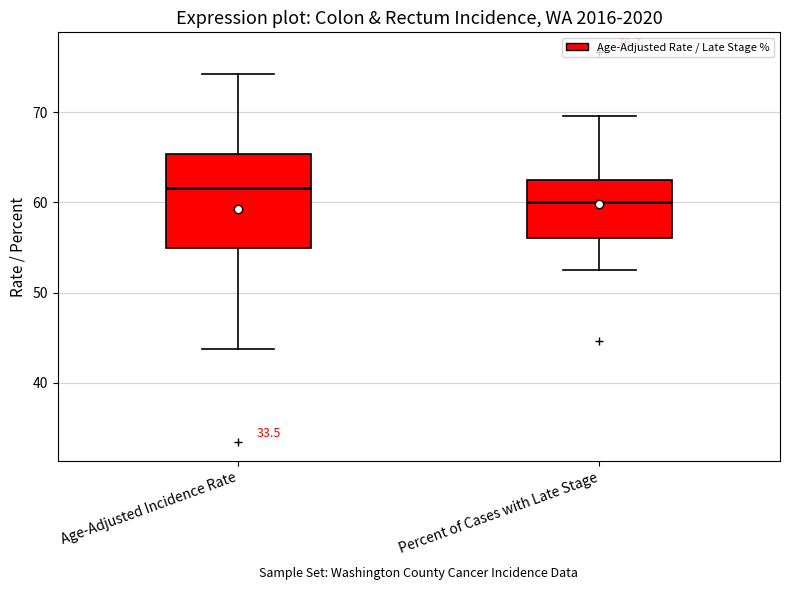

Which box's median line is the highest?

Age-Adjusted Incidence Rate